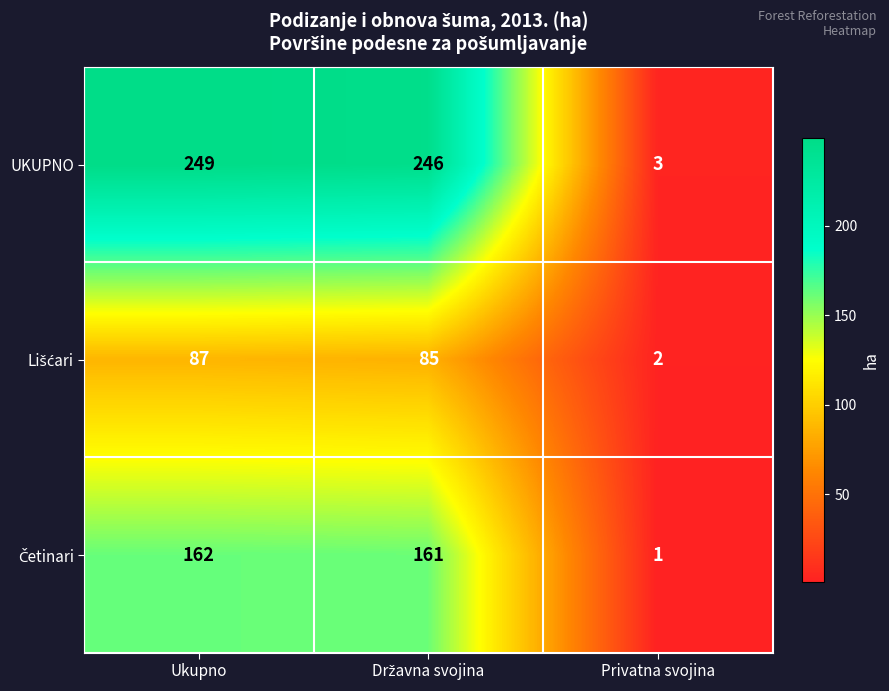

At which category does the chart reach its peak across all series?

Ukupno